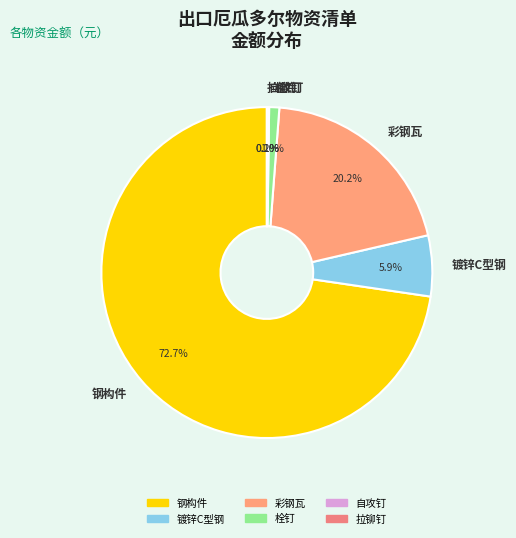

Is there a majority slice in this chart?

Yes